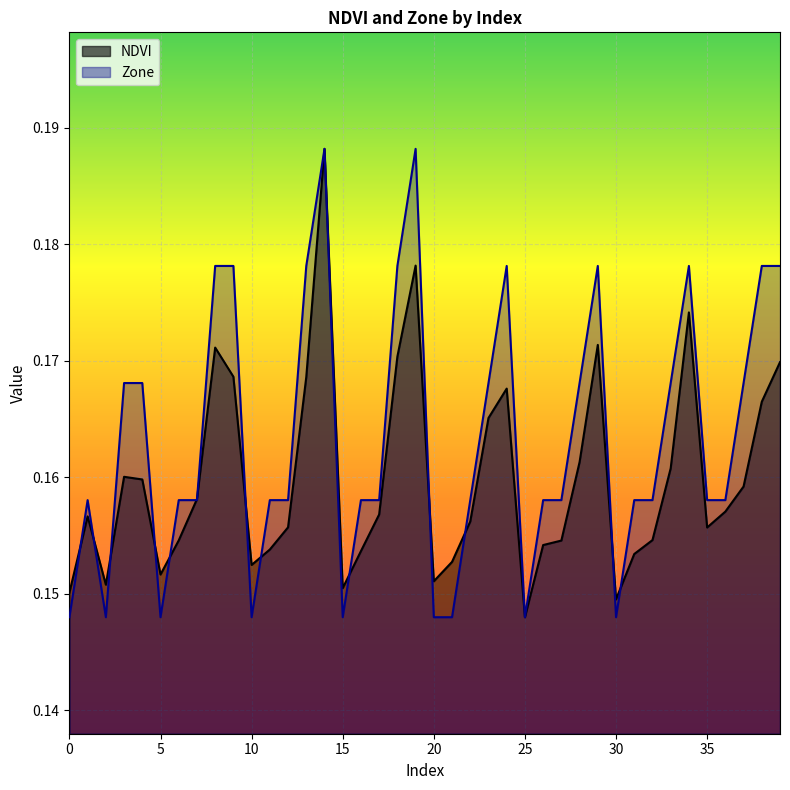

How many intersections are there between NDVI and Zone?

14